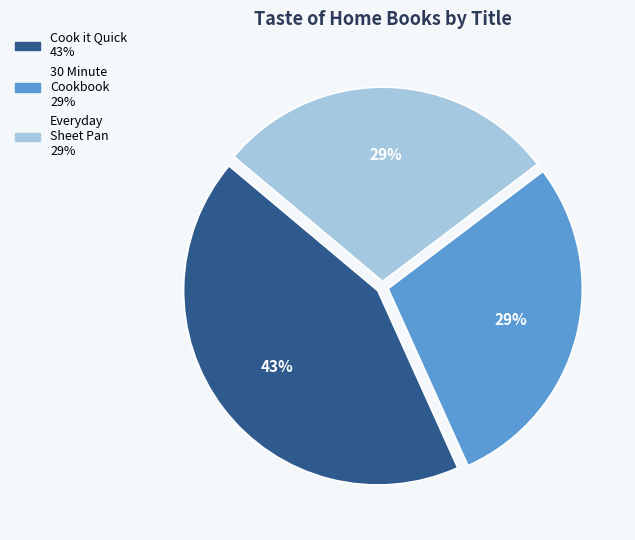

Is there a majority slice in this chart?

No